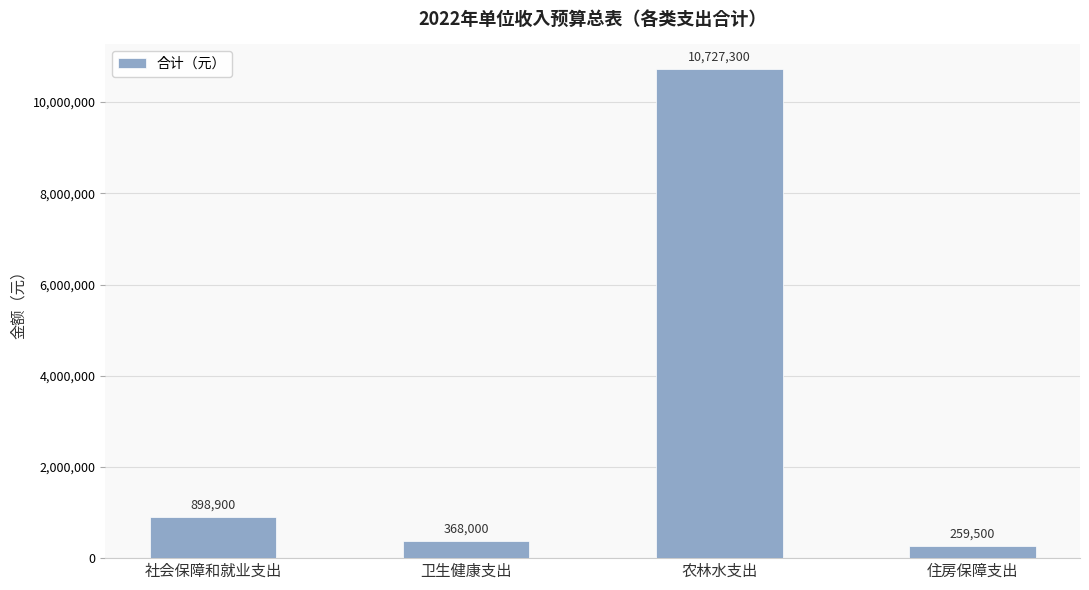

Reading left to right, transcribe all the data shown in this chart.

898900	368000	10727300	259500